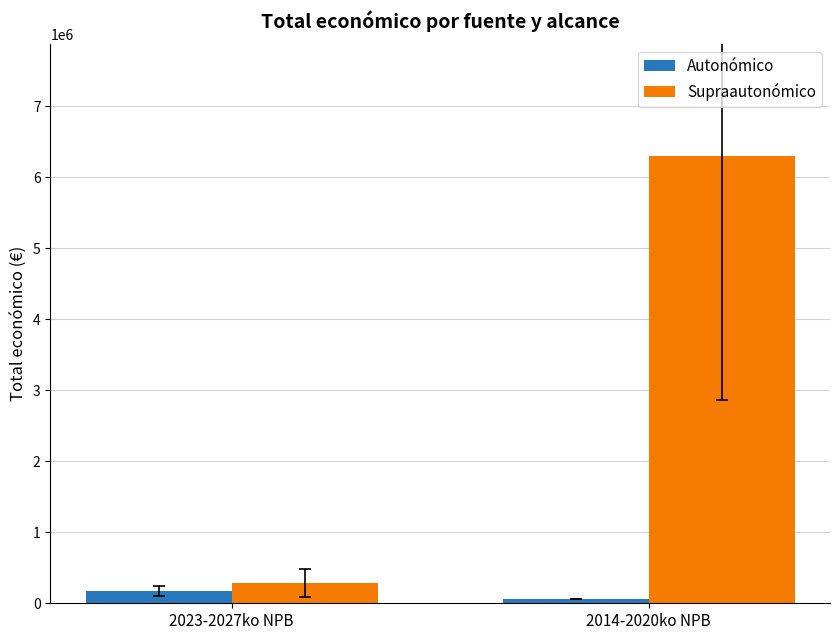

At which label does Supraautonómico reach its minimum?

2023-2027ko NPB